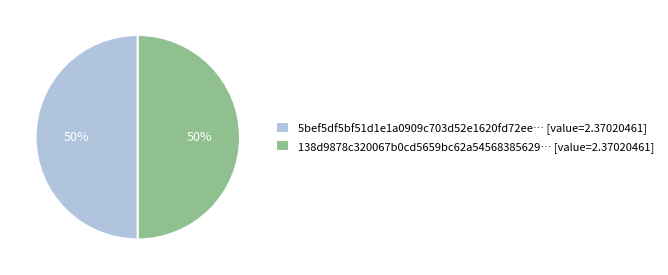

Is it true that 138d9878c320067b0cd5659bc62a54568385629… [value=2.37020461] is 50% of the pie?

True